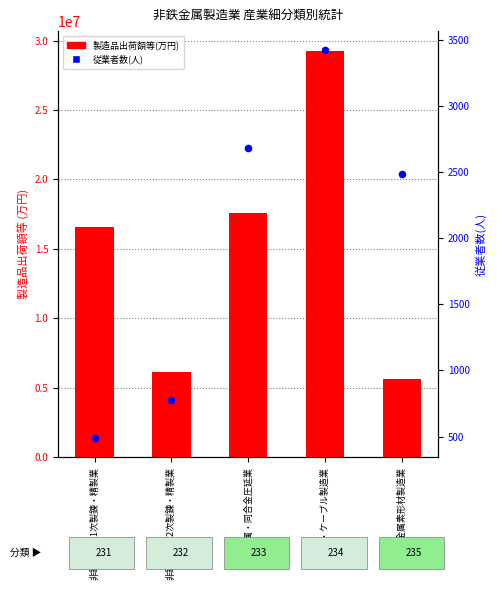

What are all the series names shown in the legend?

製造品出荷額等(万円), 従業者数(人)